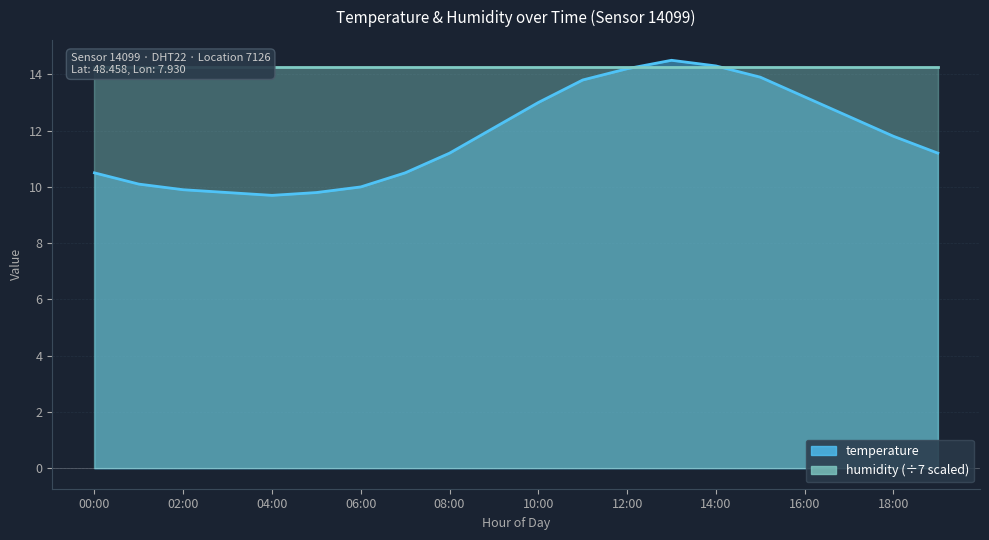

The chart shows a value of 9.7 at 04:00. True or false?

True